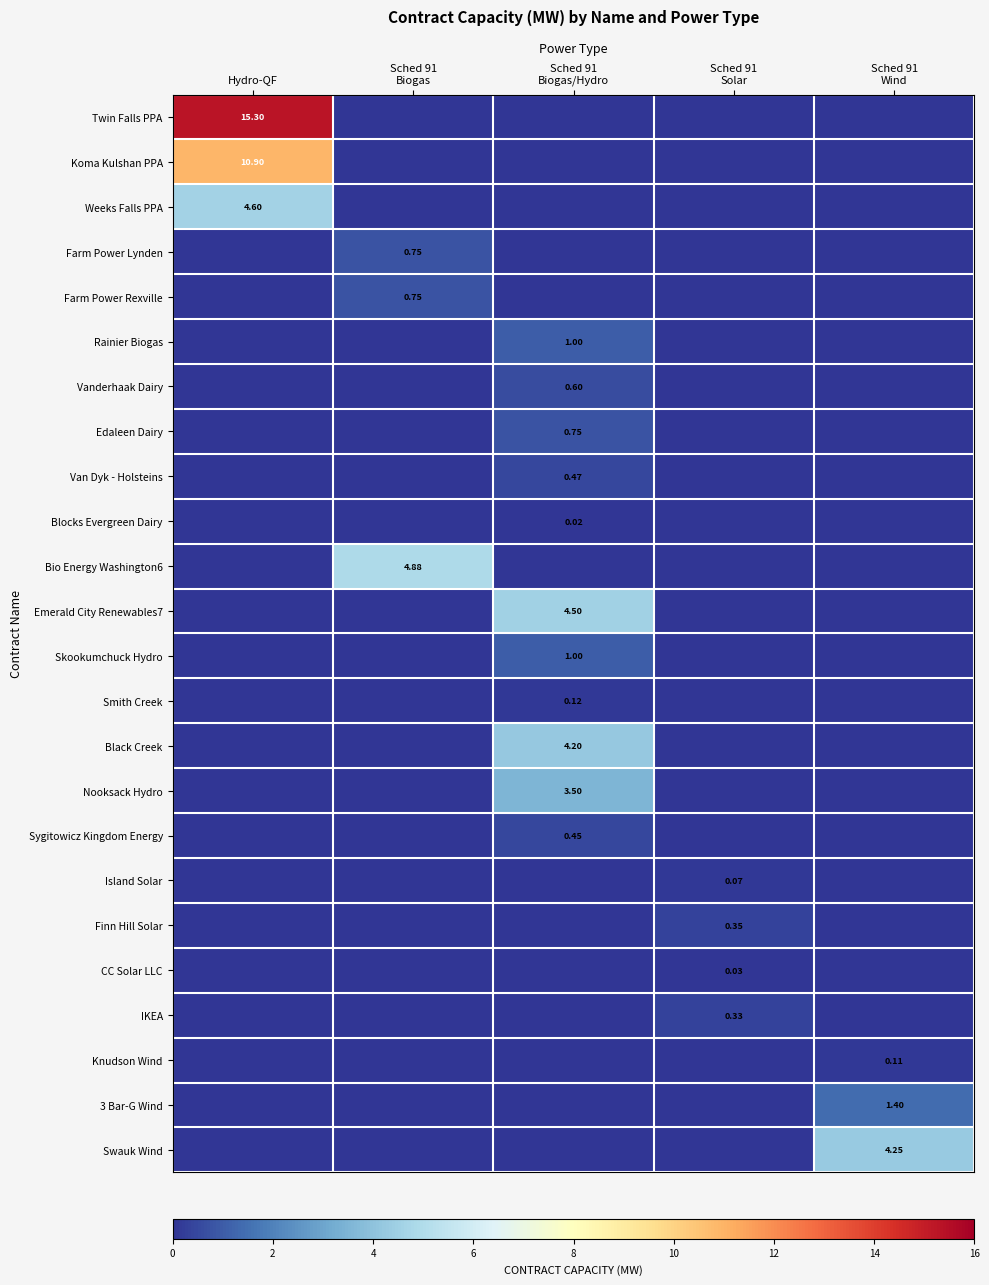

List the labels in order of Vanderhaak Dairy value, largest first.

Sched 91 Biogas/Hydro, Hydro-QF, Sched 91 Biogas, Sched 91 Solar, Sched 91 Wind